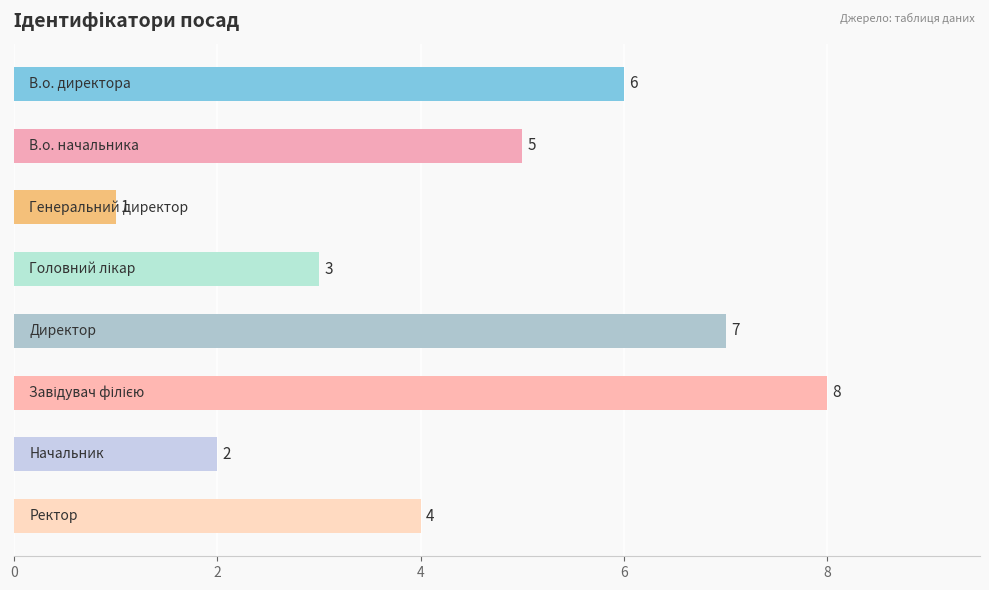

What is the maximum value shown in the chart?

8